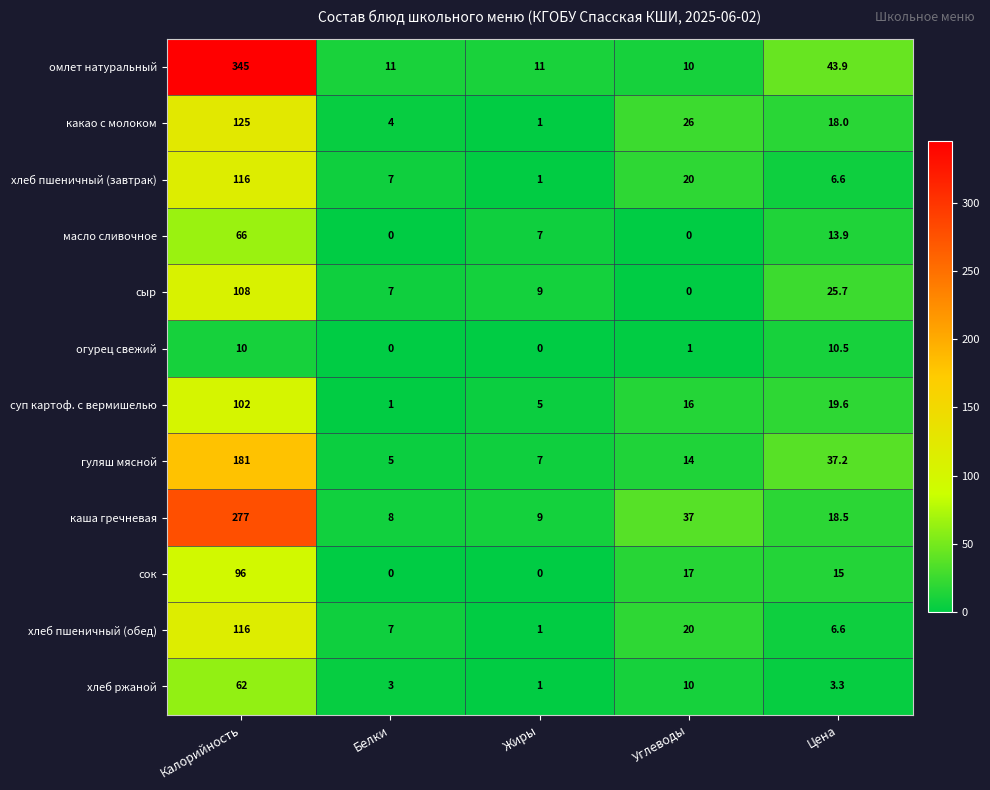

List the labels in order of каша гречневая value, smallest first.

Белки, Жиры, Цена, Углеводы, Калорийность